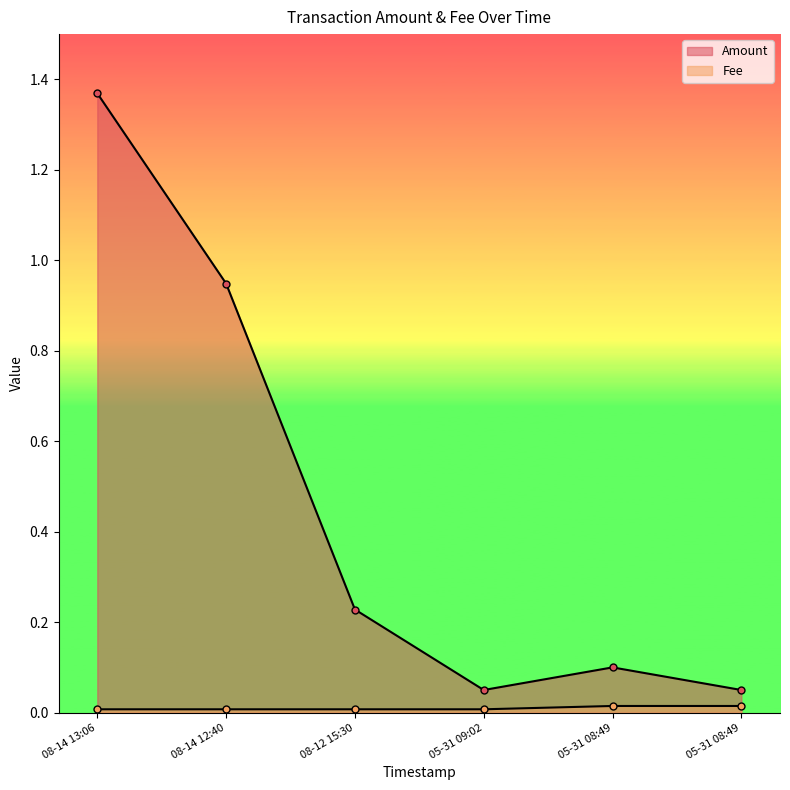

How many lines are shown in the chart?

2